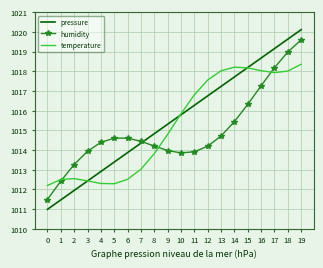

True or false: temperature has more than 0 points higher than both neighbors.

True